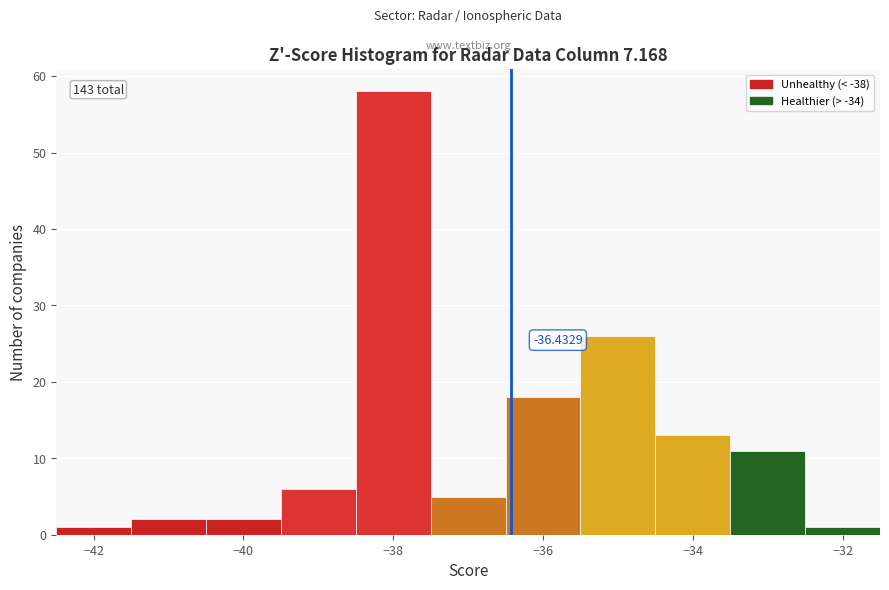

Which range on the x-axis has the tallest bar?

-38.5 to -37.5